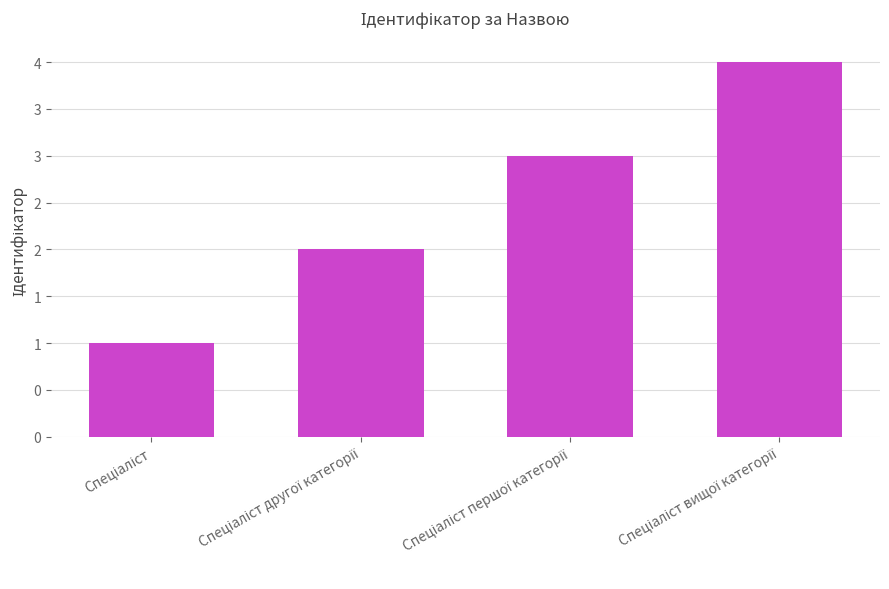

Is it true that the value at Спеціаліст першої категорії is 3?

True